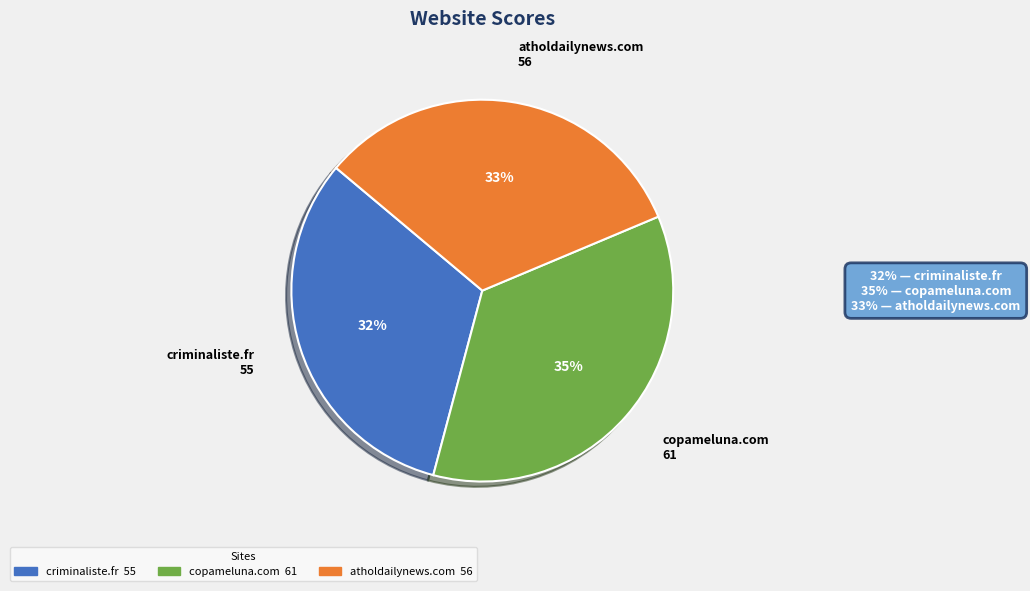

Does any single category account for the majority?

No